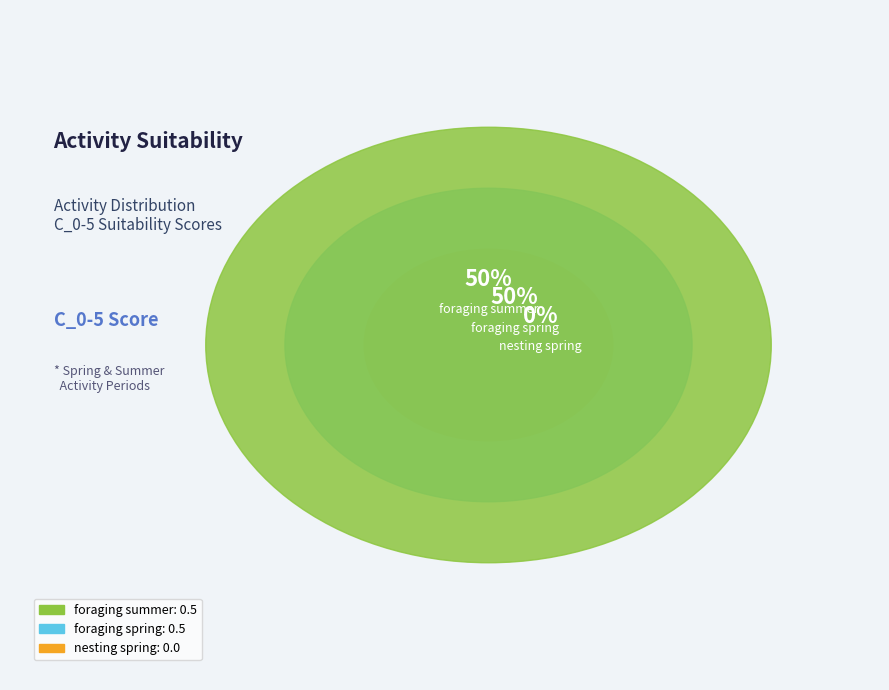

What portion of the pie excludes nesting spring?

100.0%